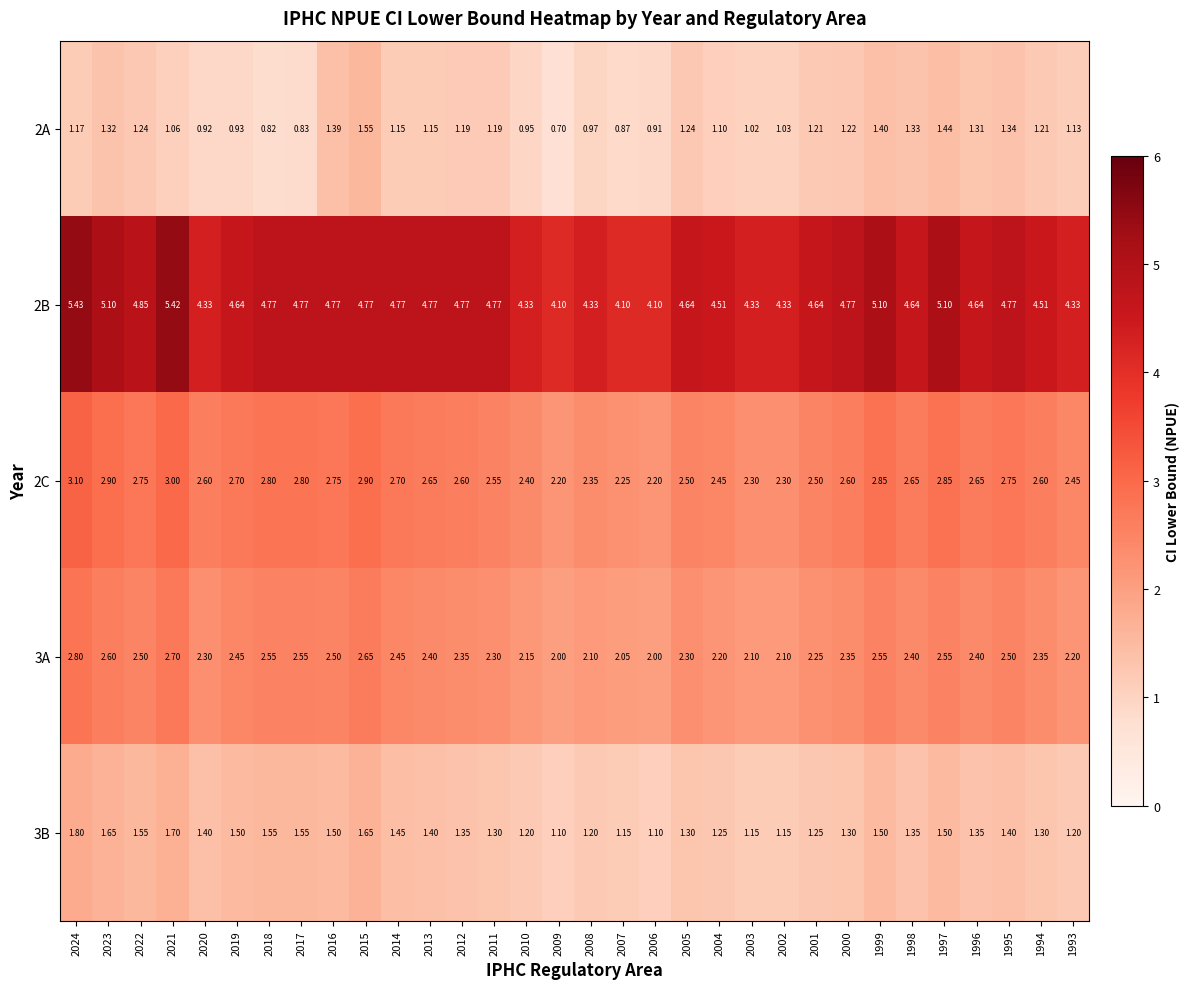

Which label corresponds to the smallest value in the chart?

2009